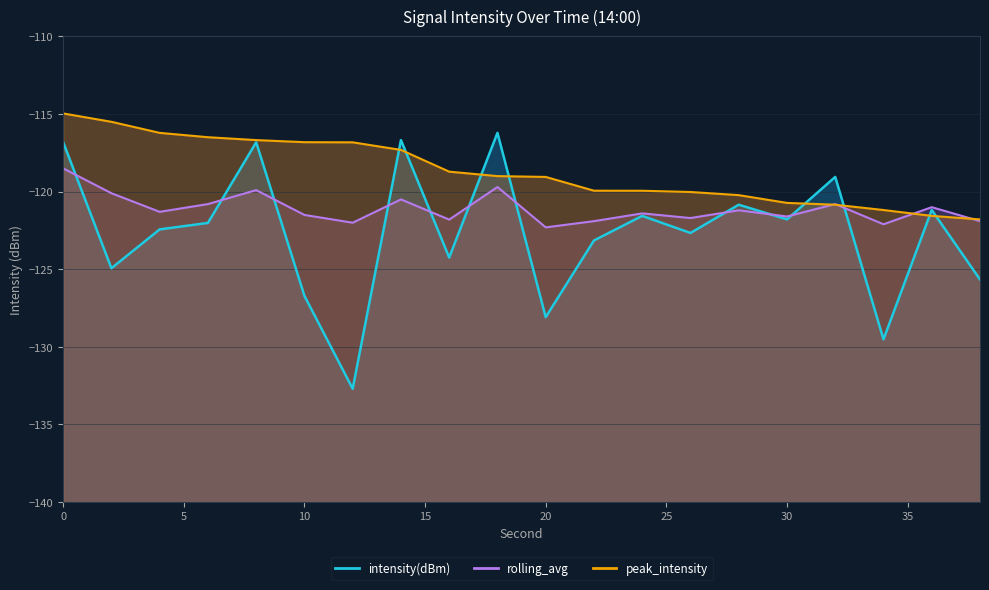

Reading right to left, what are all the values shown in this chart?

intensity(dBm): 38=-125.7	36=-121.2	34=-129.5	32=-119.1	30=-121.8	28=-120.8	26=-122.7	24=-121.6	22=-123.1	20=-128.1	18=-116.2	16=-124.2	14=-116.7	12=-132.7	10=-126.7	8=-116.8	6=-122.0	4=-122.4	2=-124.9	0=-116.8
rolling_avg: 38=-121.9	36=-121.0	34=-122.1	32=-120.8	30=-121.6	28=-121.2	26=-121.7	24=-121.4	22=-121.9	20=-122.3	18=-119.7	16=-121.8	14=-120.5	12=-122.0	10=-121.5	8=-119.9	6=-120.8	4=-121.3	2=-120.1	0=-118.5
peak_intensity: 38=-121.8	36=-121.6	34=-121.2	32=-120.8	30=-120.7	28=-120.2	26=-120.0	24=-119.9	22=-119.9	20=-119.1	18=-119.0	16=-118.7	14=-117.3	12=-116.8	10=-116.8	8=-116.7	6=-116.5	4=-116.2	2=-115.5	0=-115.0